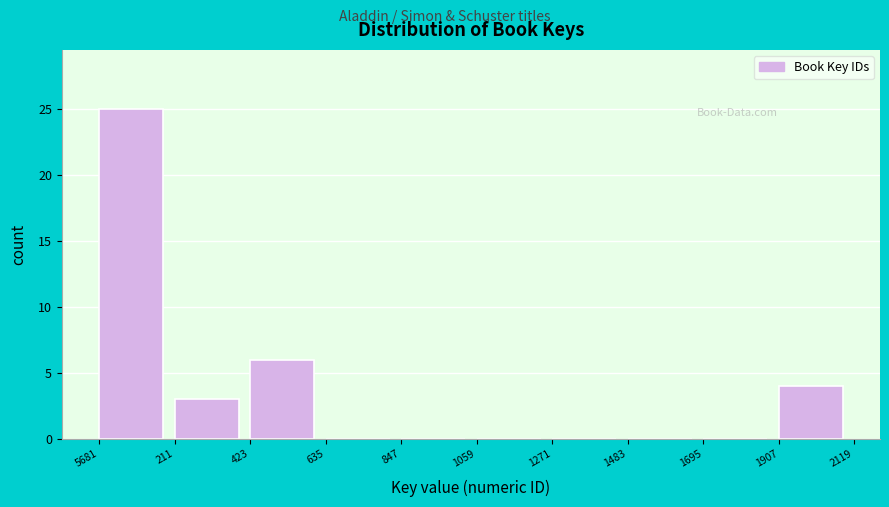

Reading right to left, extract all data points from this chart.

1907=4	1695=0	1483=0	1271=0	1059=0	847=0	635=0	423=6	211=3	5681=25